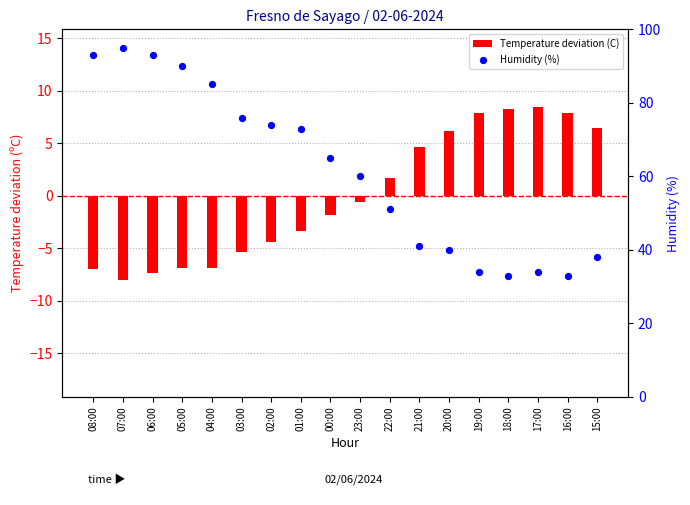

Which series has the largest Y range (max minus min)?

Humidity (%)